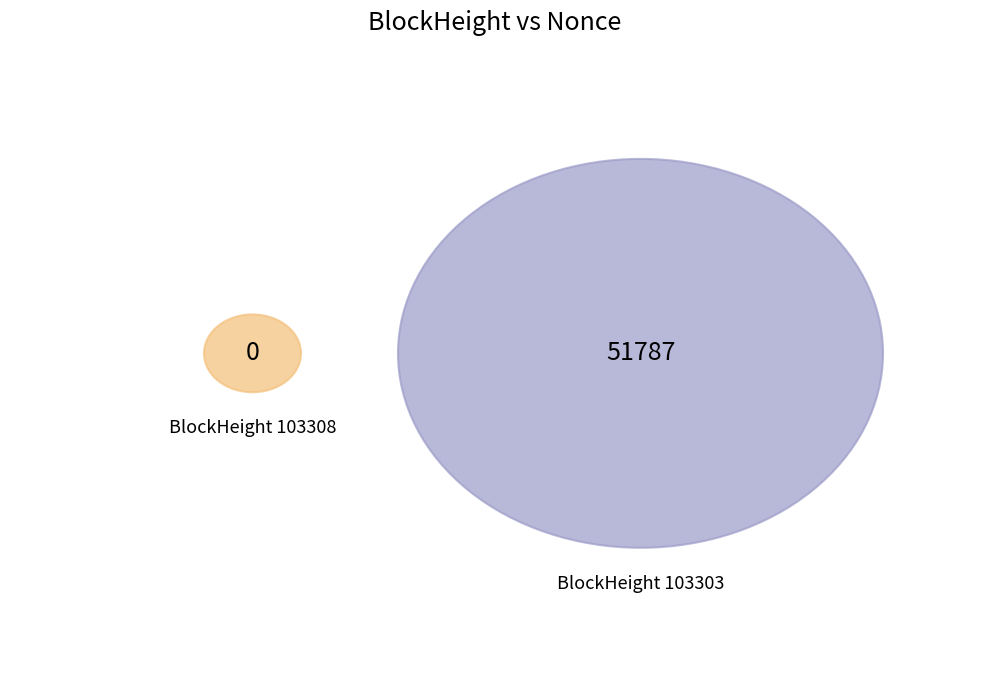

To the nearest percent, what is the difference between the largest and smallest slice percentages?

100%